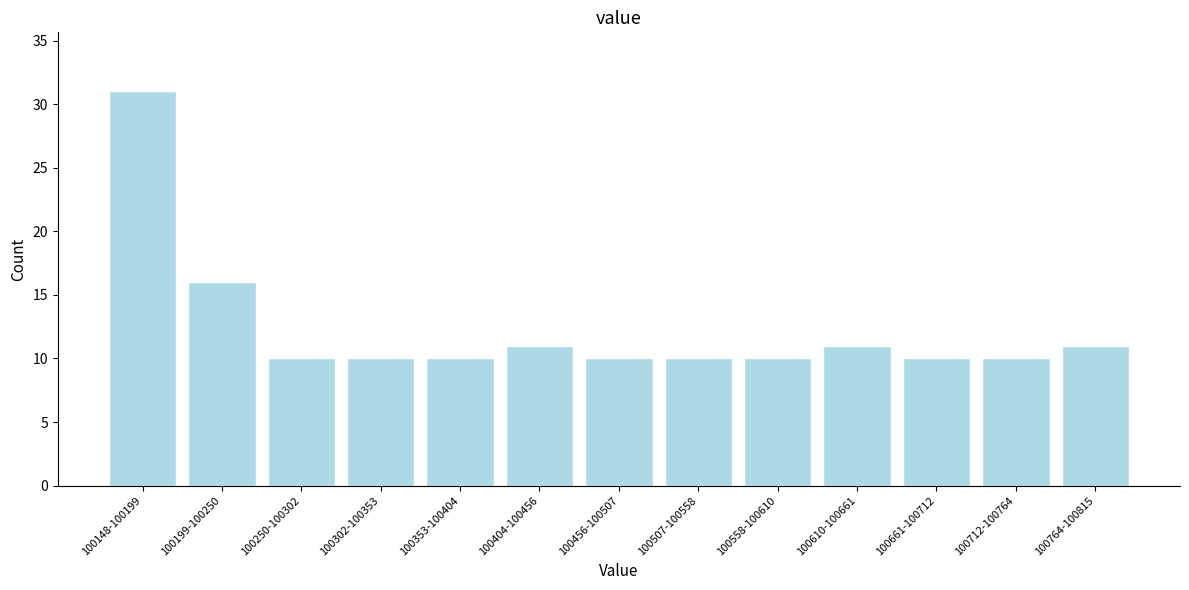

Reading right to left, extract all data points from this chart.

100764-100815=11	100712-100764=10	100661-100712=10	100610-100661=11	100558-100610=10	100507-100558=10	100456-100507=10	100404-100456=11	100353-100404=10	100302-100353=10	100250-100302=10	100199-100250=16	100148-100199=31